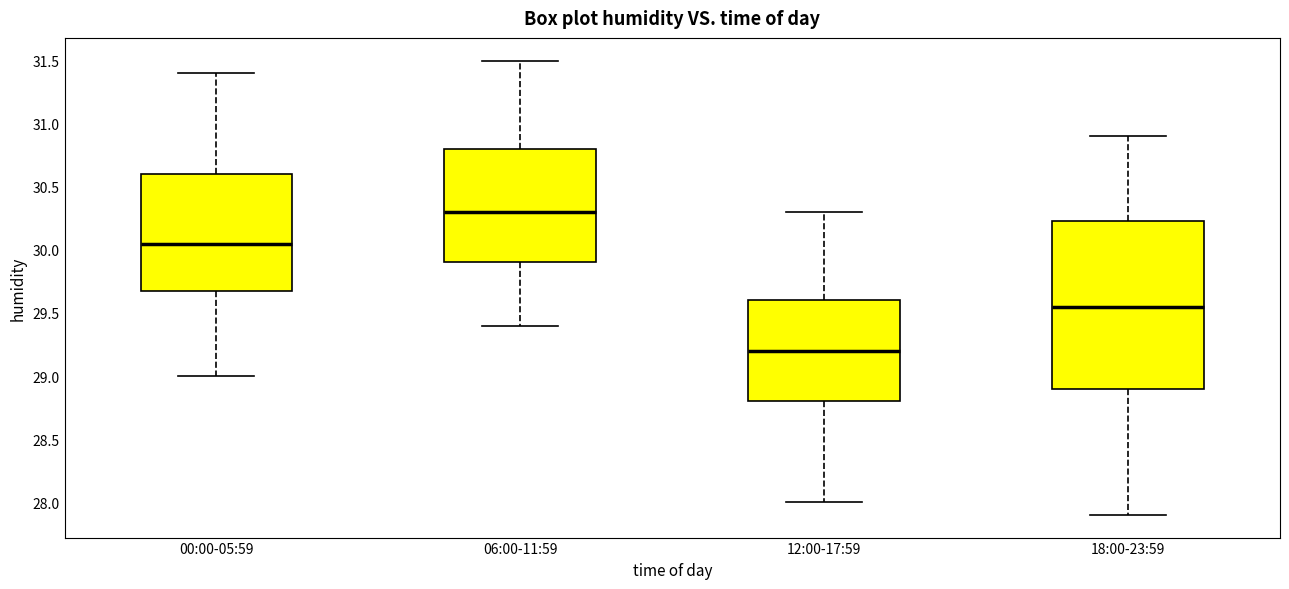

Reading left to right, transcribe this box plot: for each box, give where its median line is, the range the box spans, and where its two whiskers end, as read against the y-axis. The values are not printed on the chart, so give them approximately, as read against the axis.

00:00-05:59: median 30.05, box 29.70 to 30.60, whiskers 29.00 to 31.40
06:00-11:59: median 30.30, box 29.90 to 30.80, whiskers 29.40 to 31.50
12:00-17:59: median 29.20, box 28.80 to 29.60, whiskers 28.00 to 30.30
18:00-23:59: median 29.55, box 28.90 to 30.25, whiskers 27.90 to 30.90